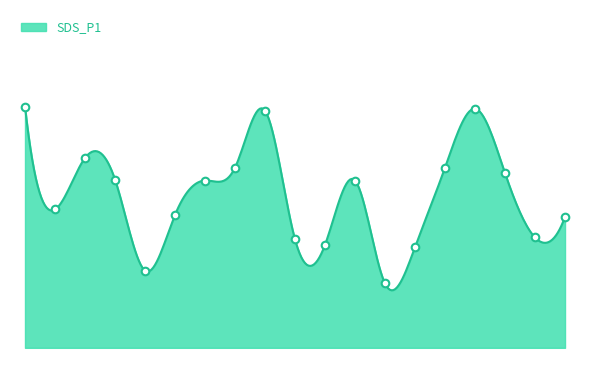

What is the ratio of the value at 04:30 to the value at 00:45?

1.0